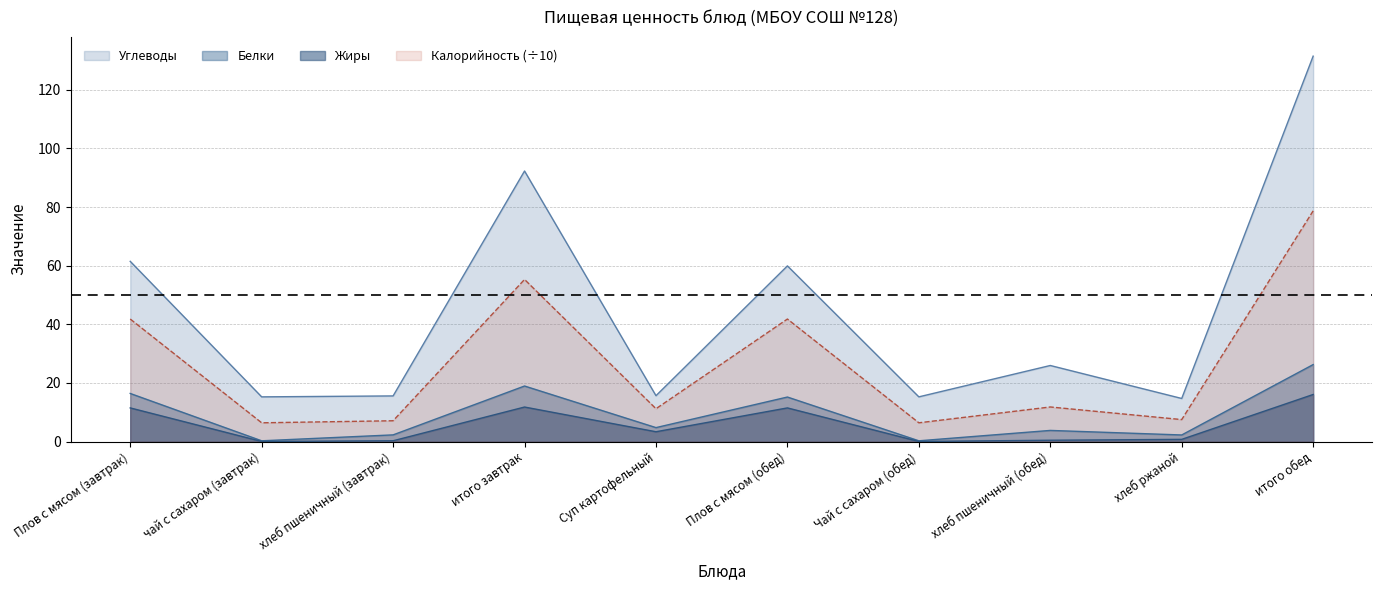

What is the label of the 3rd point from the left?

хлеб пшеничный (завтрак)